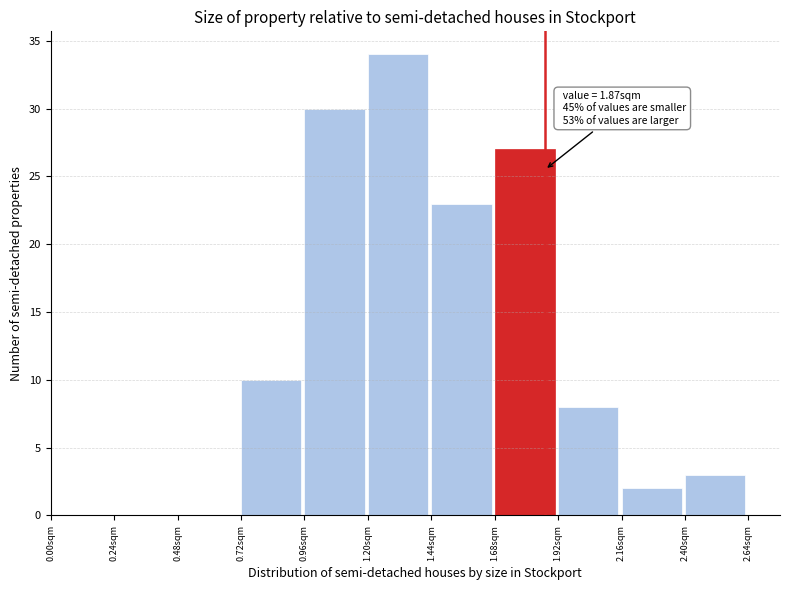

Which range on the x-axis has the tallest bar?

1.20 to 1.44